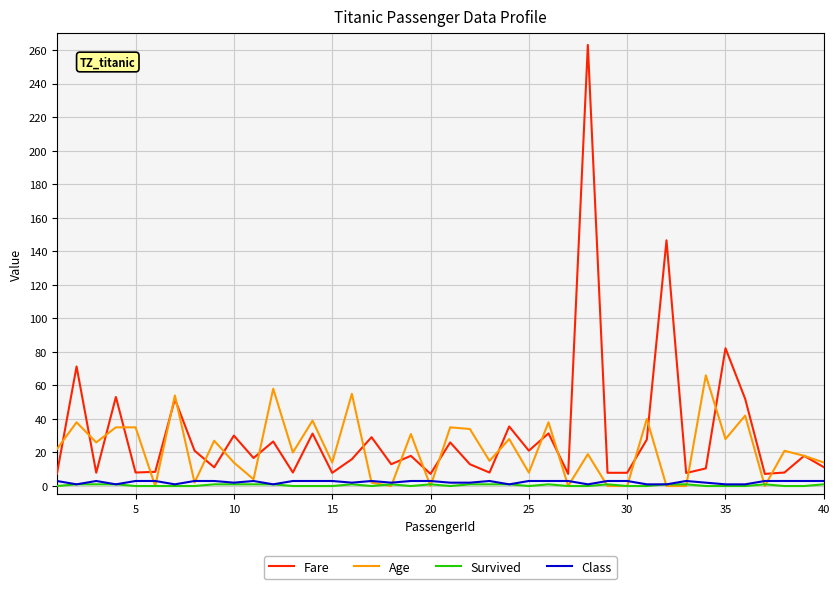

How many lines are shown in the chart?

4